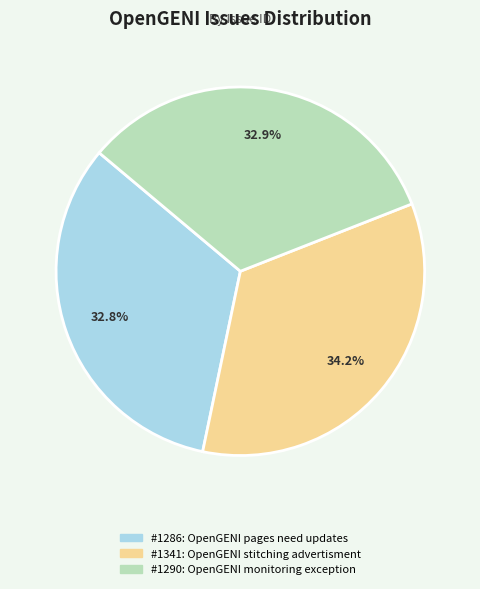

Does any single category account for the majority?

No